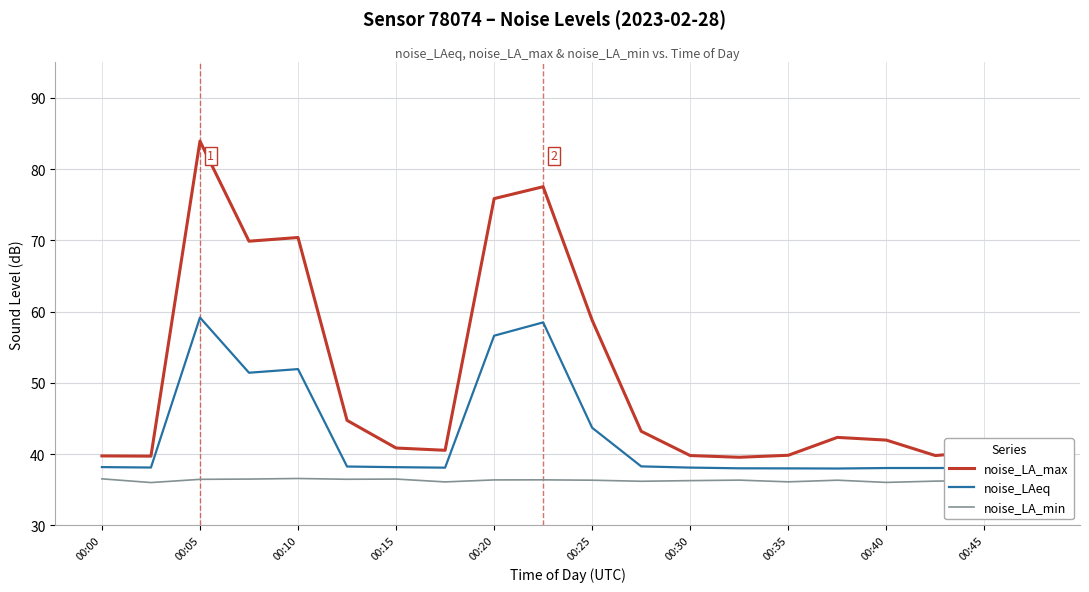

Is this an area chart (filled region under the line)?

No